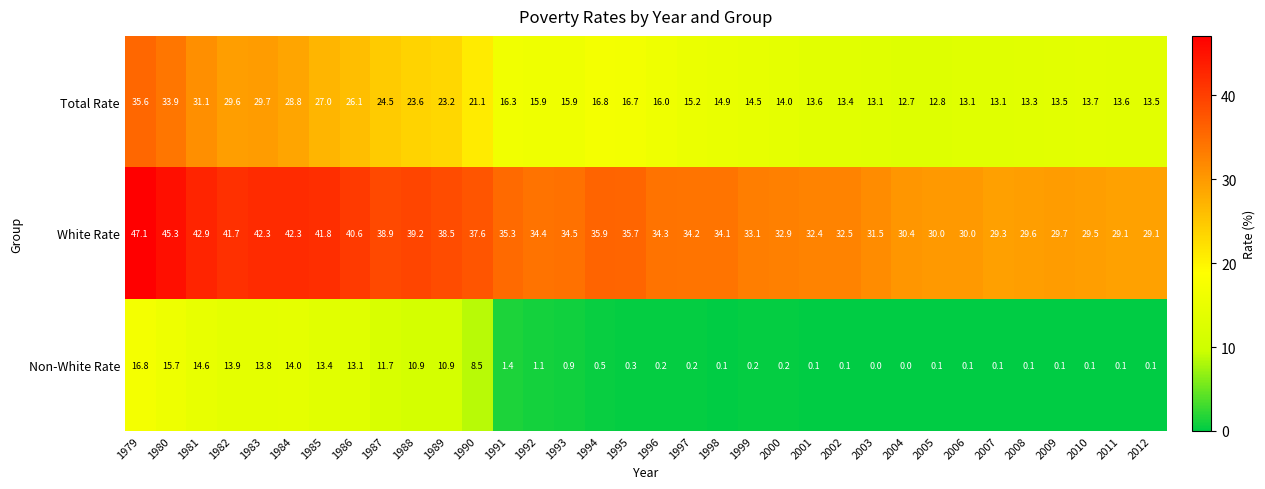

Between 1989 and 2006, which series saw the biggest shift?

Non-White Rate